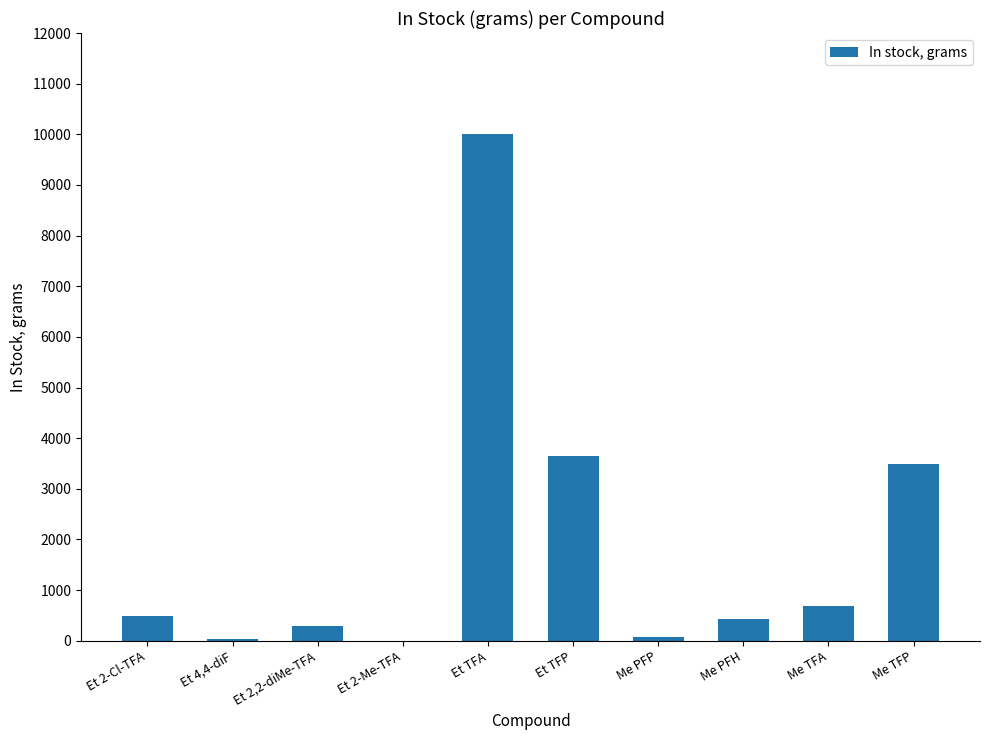

What is the maximum value shown in the chart?

10000